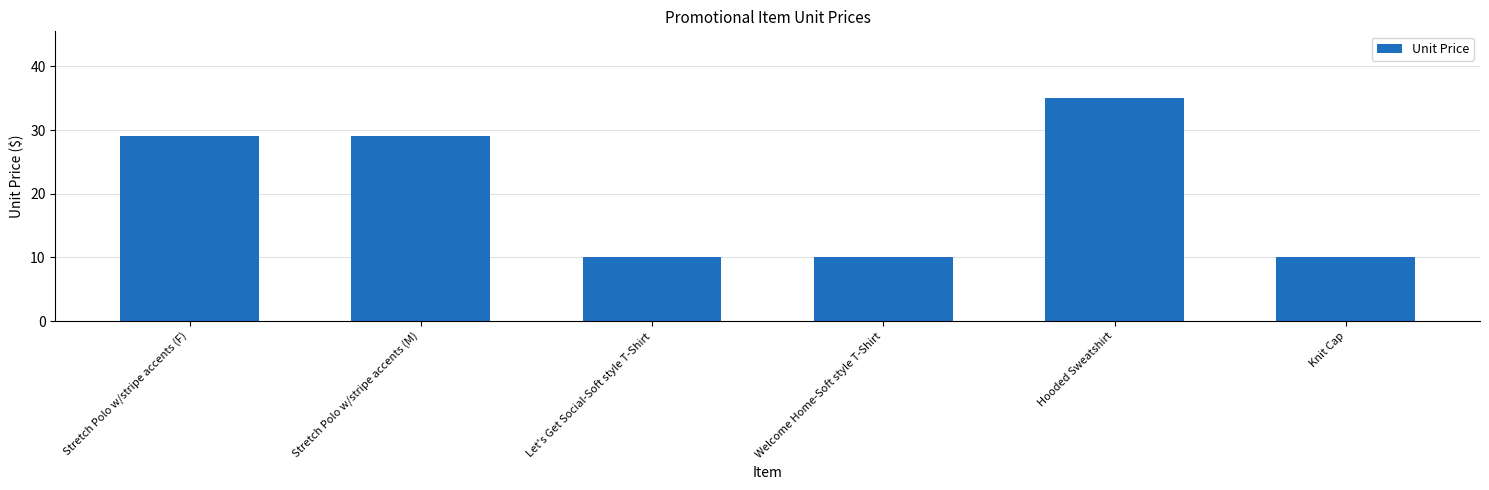

Count the number of categories in the chart.

6